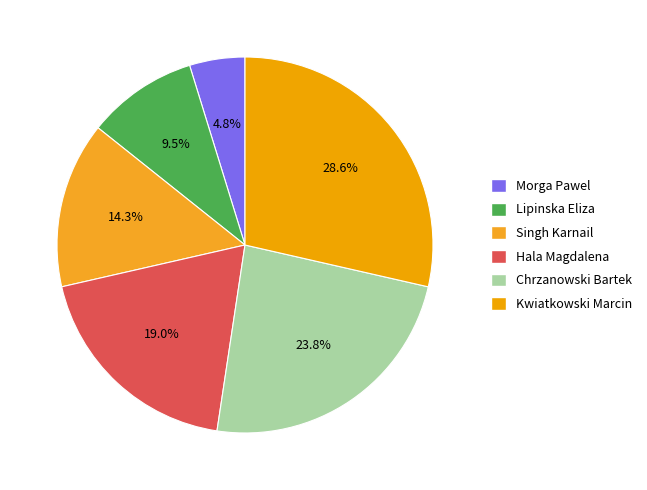

Count the number of slices in the pie.

6